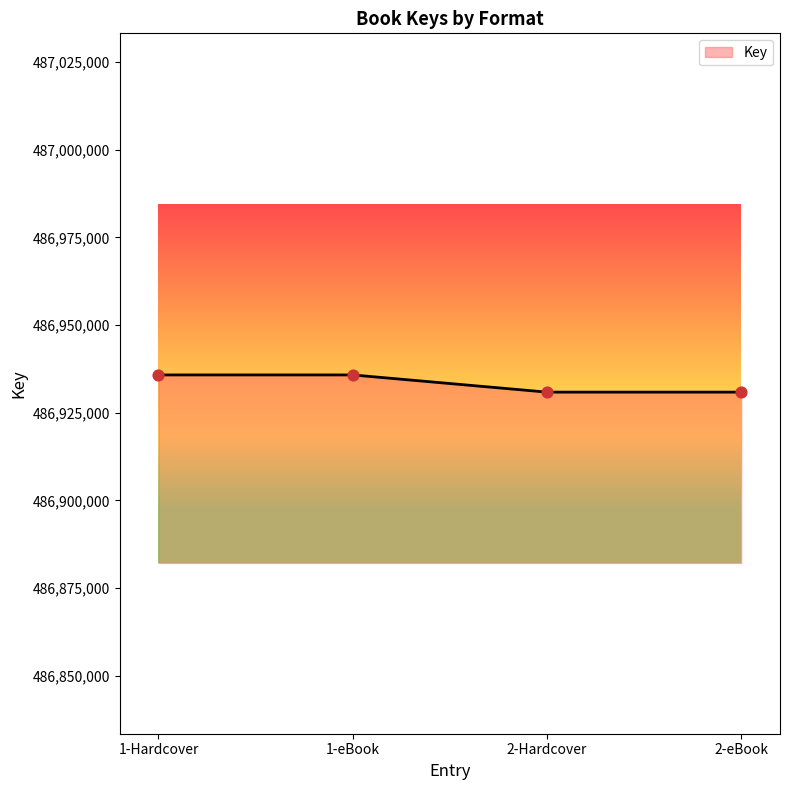

What is the change in value from 1-Hardcover to 2-eBook?

-4902